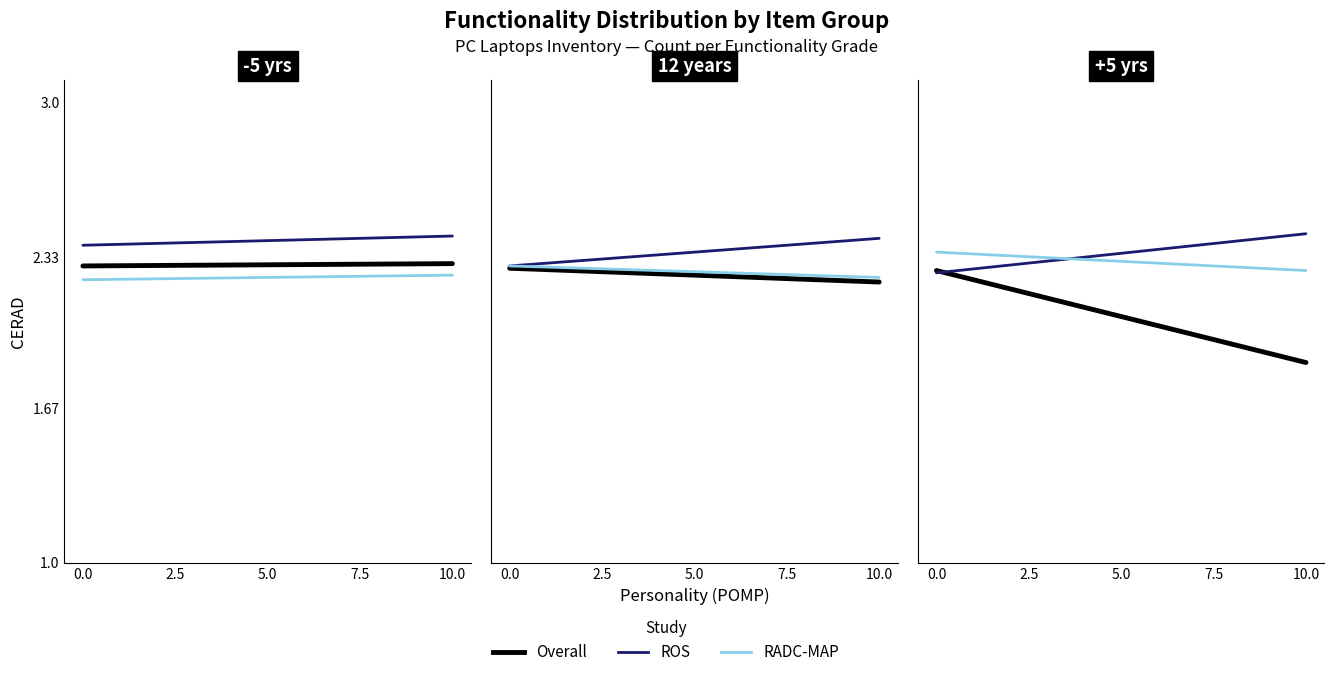

What is the average value of the RADC-MAP series?

2.3